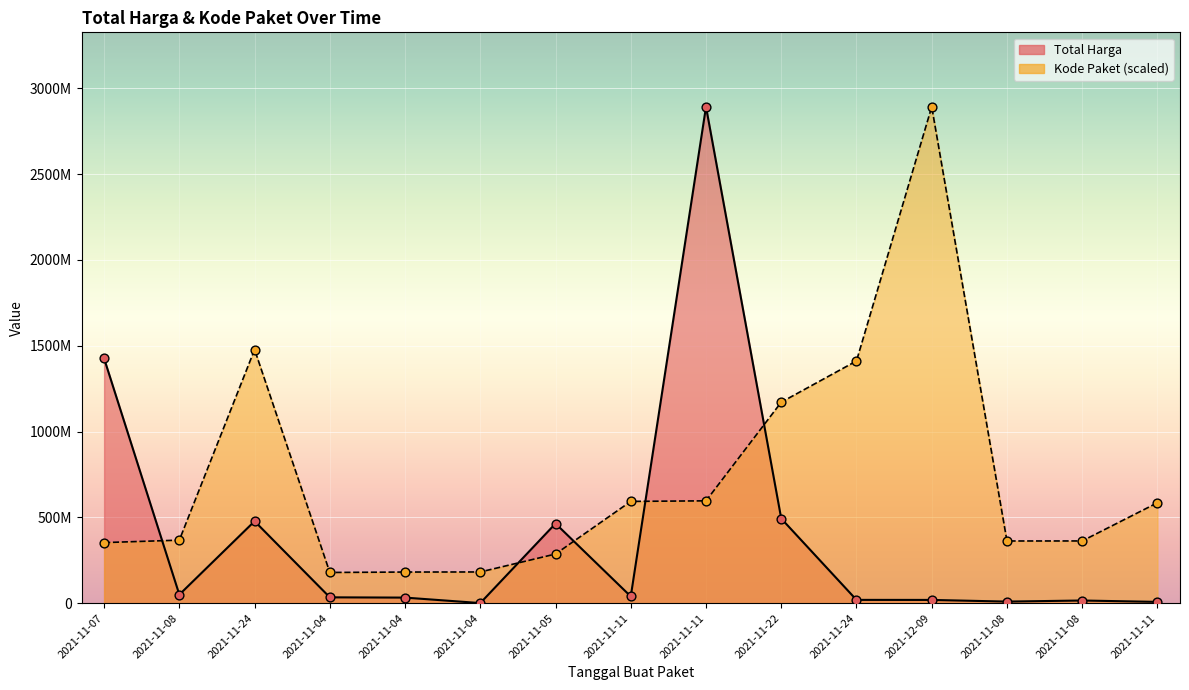

What is the total value across all series at 2021-11-08?

417003271.7